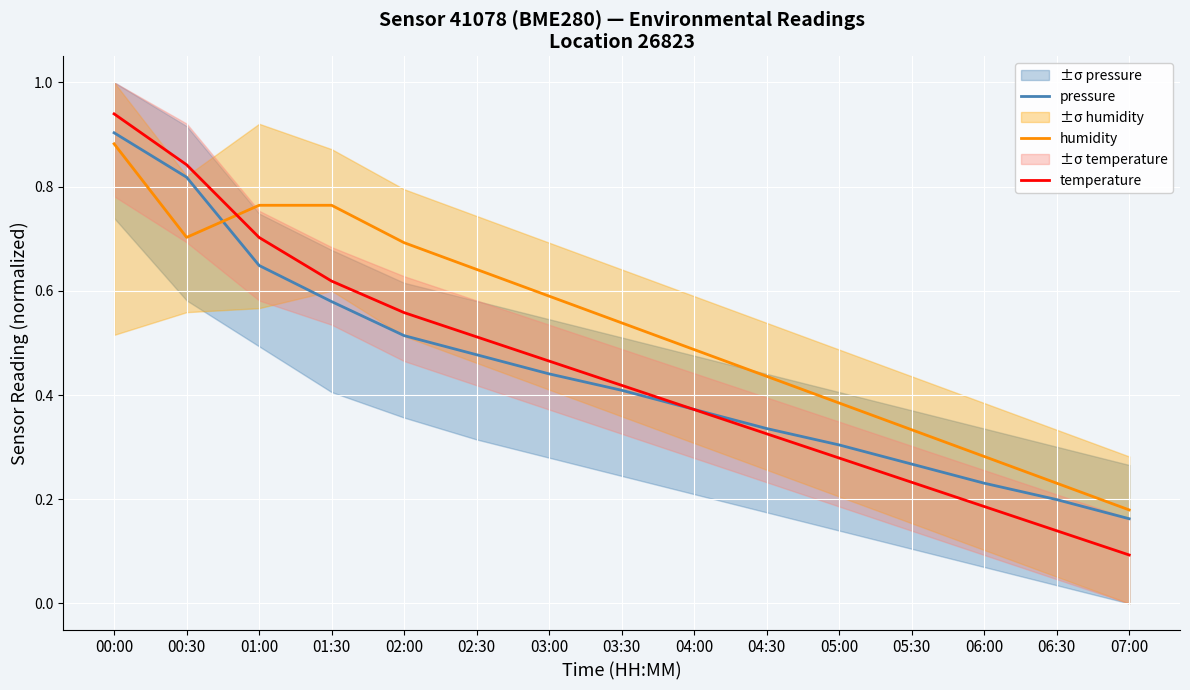

Reading left to right, transcribe all the data shown in this chart.

pressure: 0.9	0.8	0.6	0.6	0.5	0.5	0.4	0.4	0.4	0.3	0.3	0.3	0.2	0.2	0.2
humidity: 0.9	0.7	0.8	0.8	0.7	0.6	0.6	0.5	0.5	0.4	0.4	0.3	0.3	0.2	0.2
temperature: 0.9	0.8	0.7	0.6	0.6	0.5	0.5	0.4	0.4	0.3	0.3	0.2	0.2	0.1	0.1